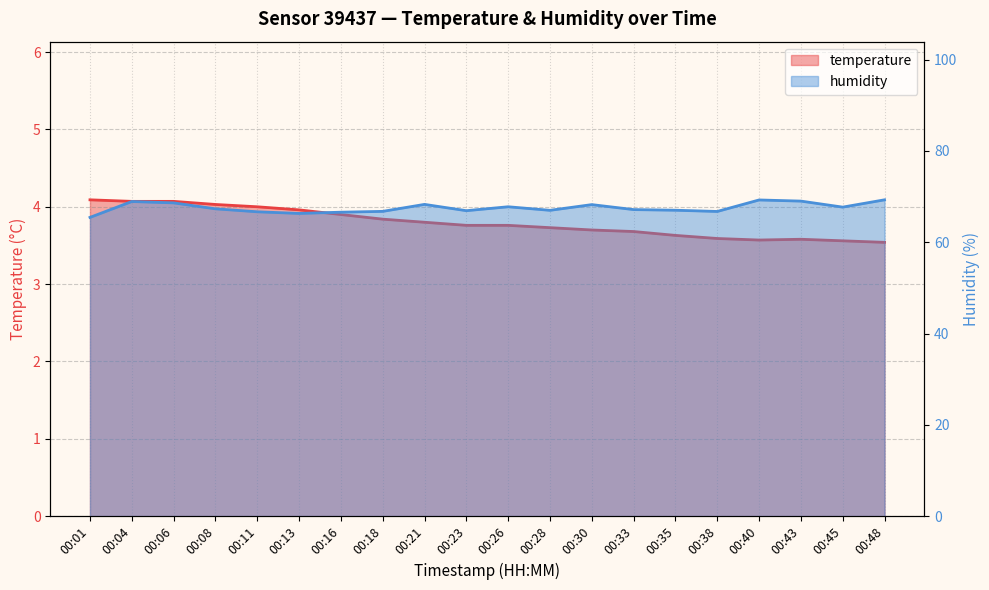

What is the approximate value of temperature at 00:16?

3.9